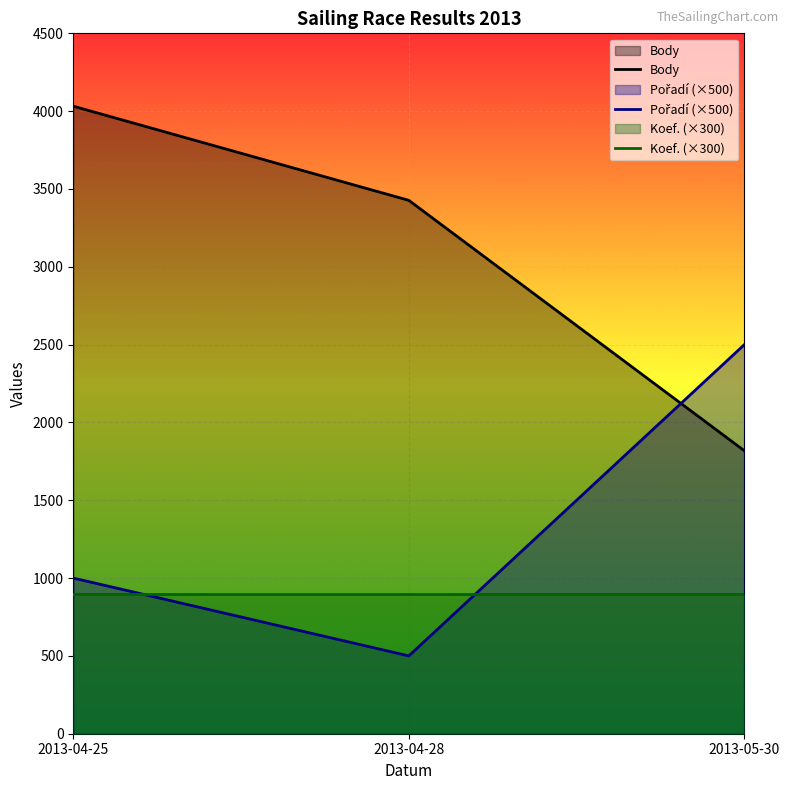

How many Body values are between 1818 and 4032?

3